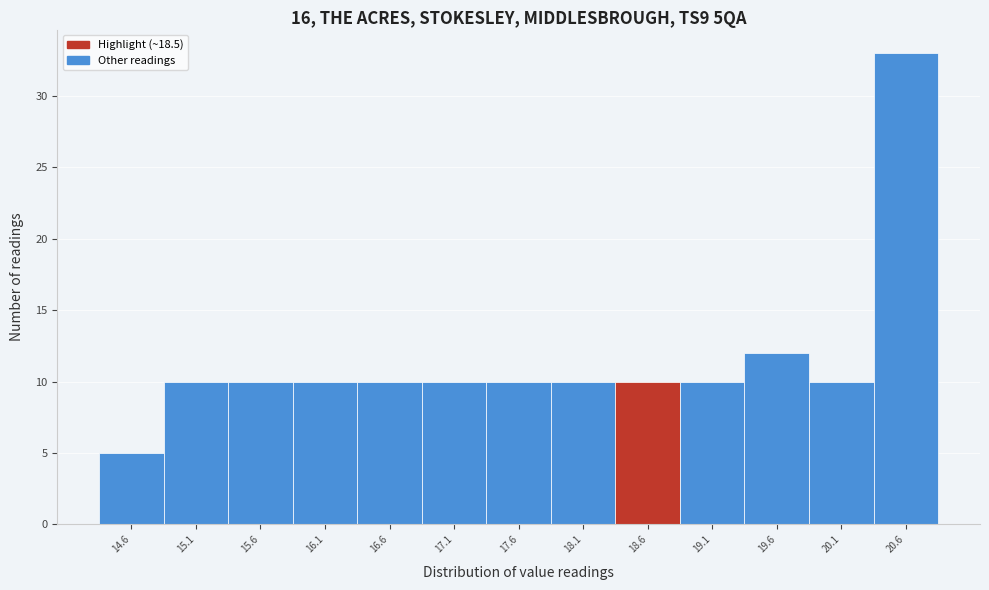

How tall is the bar that spans 18.85 to 19.35 on the x-axis? The values are not printed on the chart, so give them approximately, as read against the axis.

10